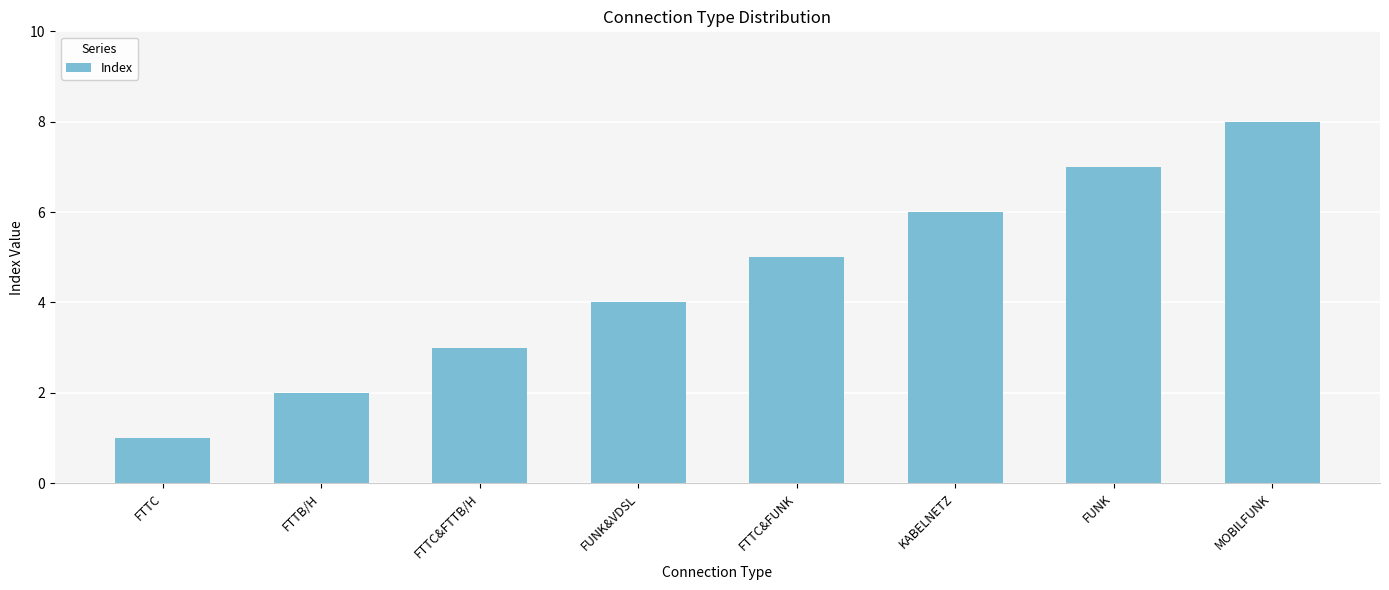

What is the minimum value shown in the chart?

1